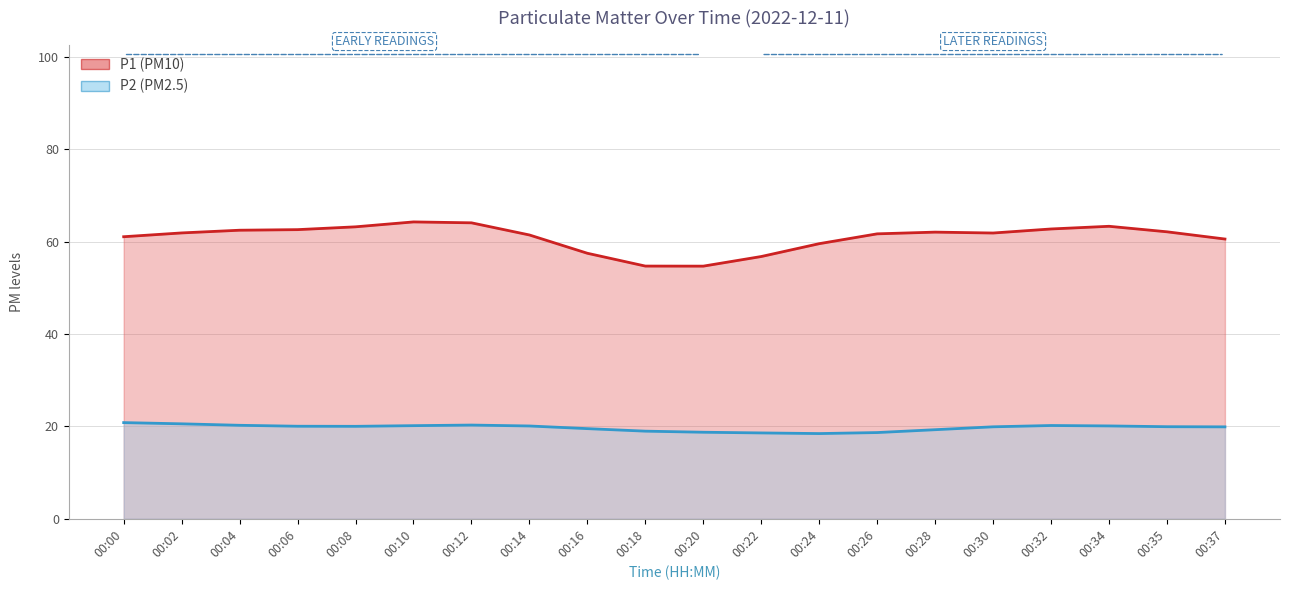

True or false: P2 and P1 intersect in this chart.

False